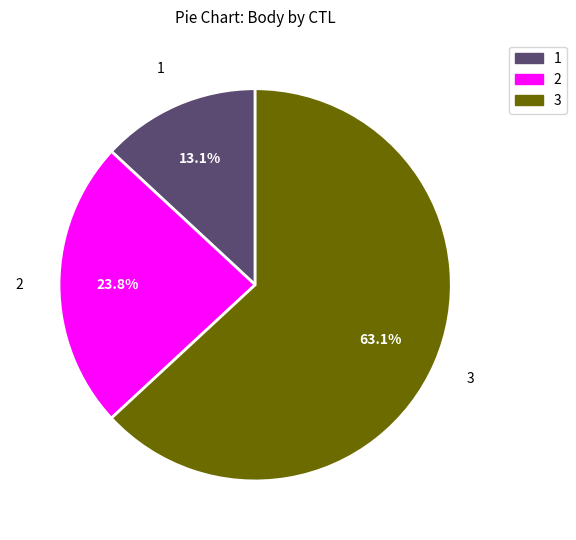

To the nearest percent, what is the difference between the largest and smallest slice percentages?

50%